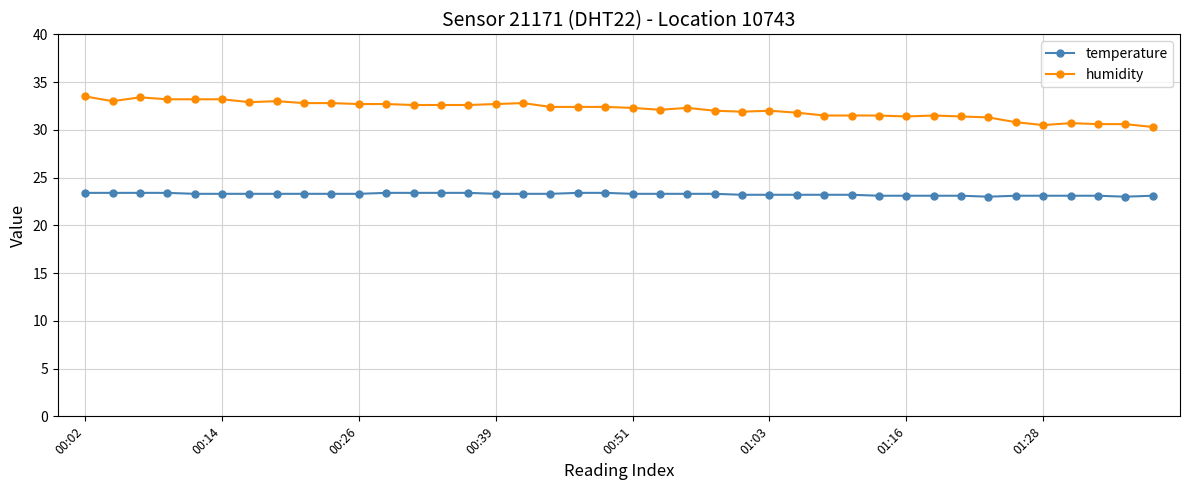

What is the average value of the temperature series?

23.3